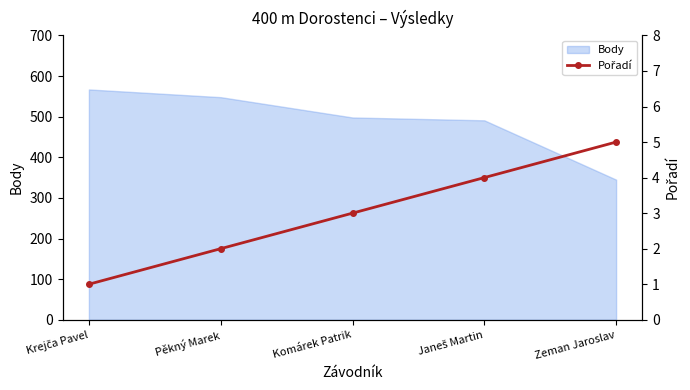

Reading left to right, what are all the values shown in this chart?

Krejča Pavel=1	Pěkný Marek=2	Komárek Patrik=3	Janeš Martin=4	Zeman Jaroslav=5